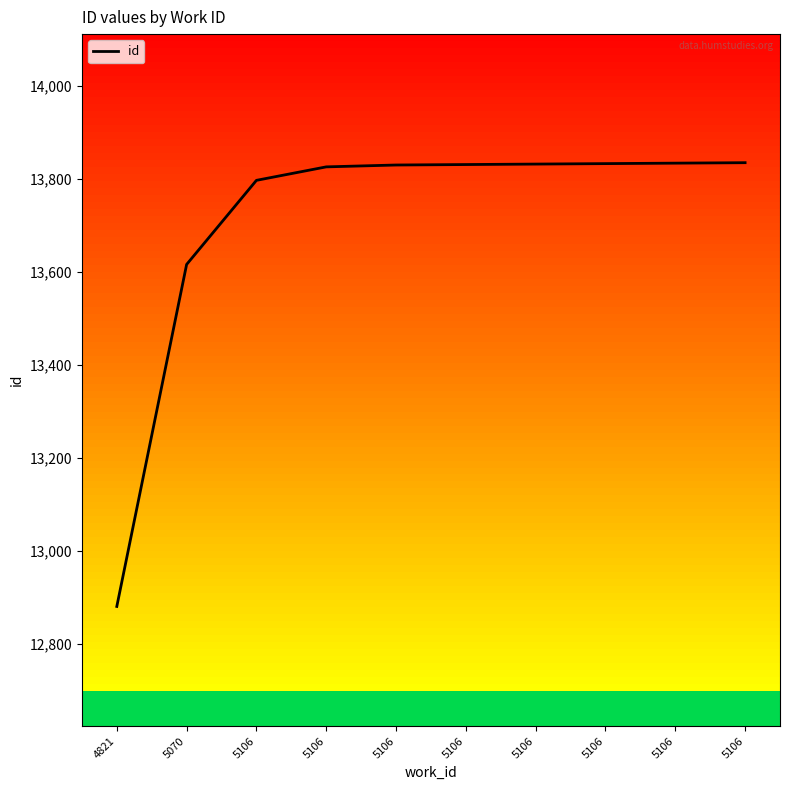

How many lines are shown in the chart?

1